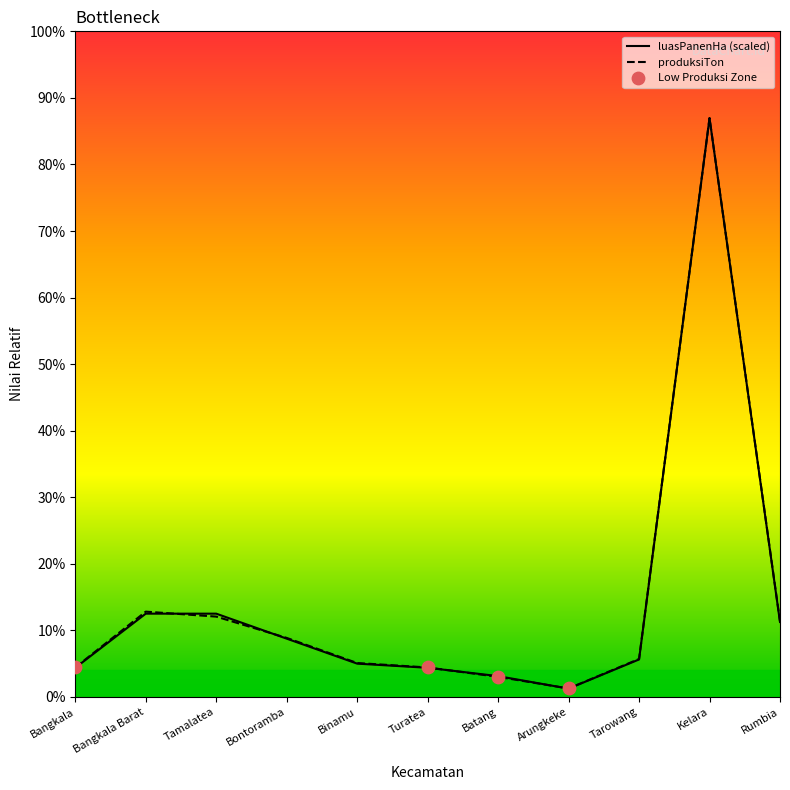

Does the chart have visible grid lines?

No